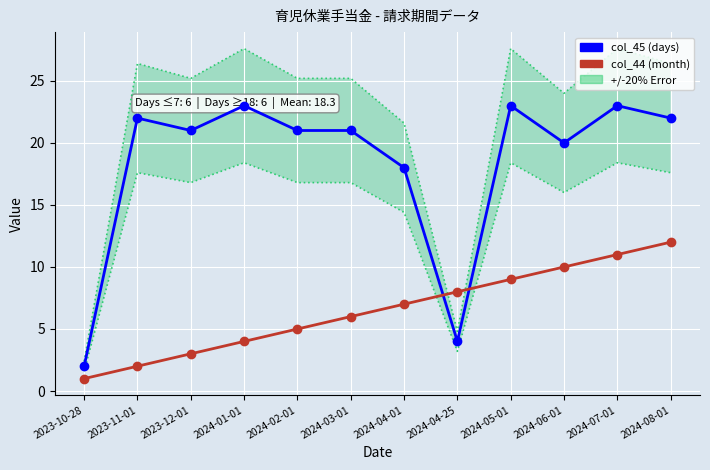

Which category has the lowest value in the col_44 (month) series?

2023-10-28